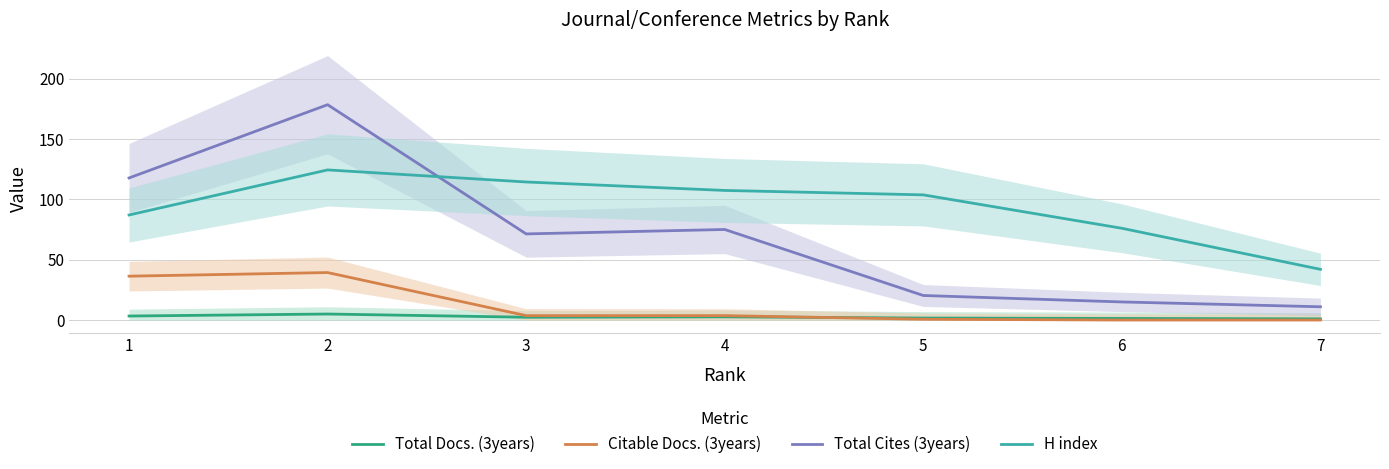

True or false: Total Cites (3years) and Total Docs. (3years) cross at least once.

False